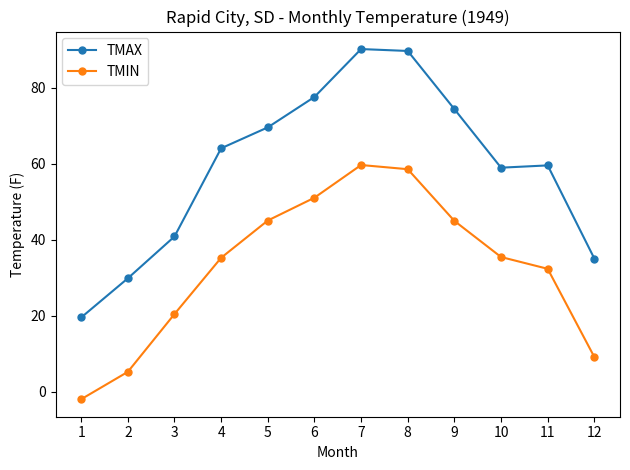

How many interior local peaks does the TMIN series have?

1